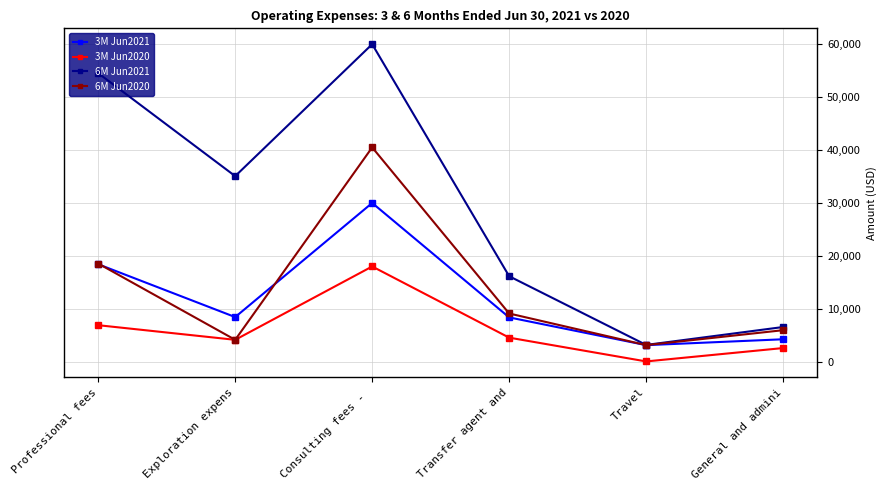

What is the difference between the maximum and minimum values in the 6M Jun2020 series?

37362